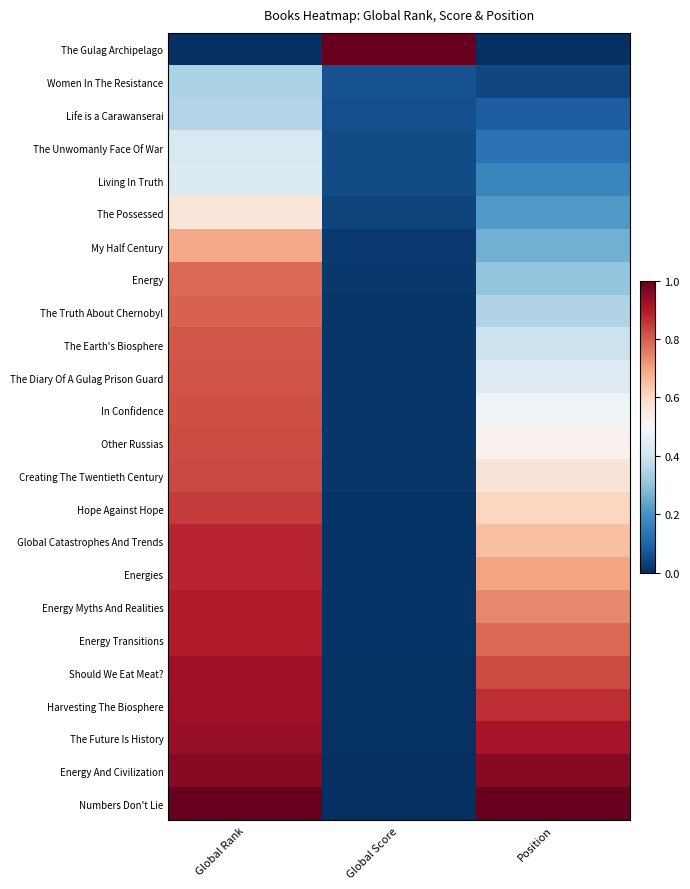

Reading left to right, list all the values displayed in this chart.

The Gulag Archipelago: Global Rank=0.0	Global Score=1.0	Position=0.0
Women In The Resistance: Global Rank=0.3	Global Score=0.1	Position=0.0
Life is a Carawanserai: Global Rank=0.4	Global Score=0.1	Position=0.1
The Unwomanly Face Of War: Global Rank=0.4	Global Score=0.1	Position=0.1
Living In Truth: Global Rank=0.4	Global Score=0.1	Position=0.2
The Possessed: Global Rank=0.6	Global Score=0.0	Position=0.2
My Half Century: Global Rank=0.7	Global Score=0.0	Position=0.3
Energy: Global Rank=0.8	Global Score=0.0	Position=0.3
The Truth About Chernobyl: Global Rank=0.8	Global Score=0.0	Position=0.3
The Earth's Biosphere: Global Rank=0.8	Global Score=0.0	Position=0.4
The Diary Of A Gulag Prison Guard: Global Rank=0.8	Global Score=0.0	Position=0.4
In Confidence: Global Rank=0.8	Global Score=0.0	Position=0.5
Other Russias: Global Rank=0.8	Global Score=0.0	Position=0.5
Creating The Twentieth Century: Global Rank=0.8	Global Score=0.0	Position=0.6
Hope Against Hope: Global Rank=0.8	Global Score=0.0	Position=0.6
Global Catastrophes And Trends: Global Rank=0.9	Global Score=0.0	Position=0.7
Energies: Global Rank=0.9	Global Score=0.0	Position=0.7
Energy Myths And Realities: Global Rank=0.9	Global Score=0.0	Position=0.7
Energy Transitions: Global Rank=0.9	Global Score=0.0	Position=0.8
Should We Eat Meat?: Global Rank=0.9	Global Score=0.0	Position=0.8
Harvesting The Biosphere: Global Rank=0.9	Global Score=0.0	Position=0.9
The Future Is History: Global Rank=0.9	Global Score=0.0	Position=0.9
Energy And Civilization: Global Rank=1.0	Global Score=0.0	Position=1.0
Numbers Don't Lie: Global Rank=1.0	Global Score=0.0	Position=1.0